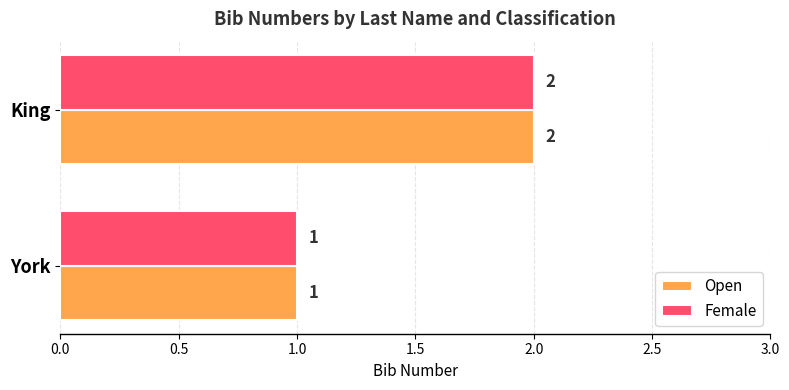

At which label does Female reach its peak?

King